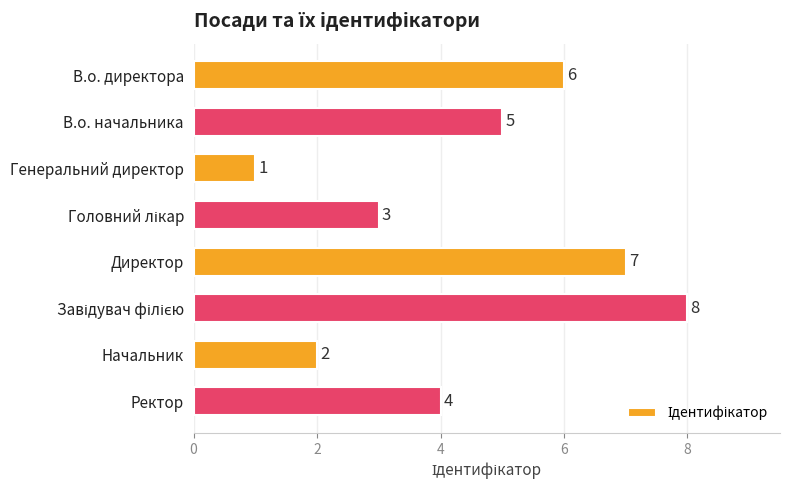

What is the sum of all values?

36